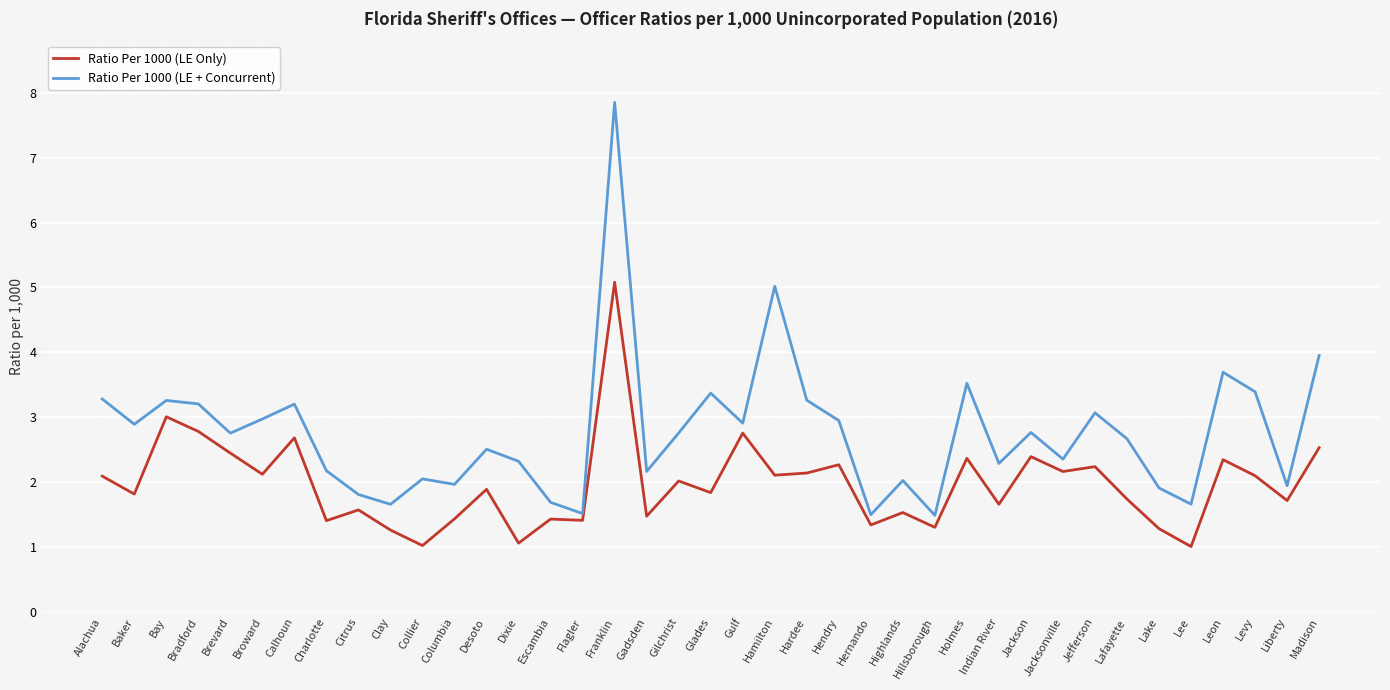

True or false: Ratio Per 1000 (LE Only) and Ratio Per 1000 (LE + Concurrent) cross at least once.

False